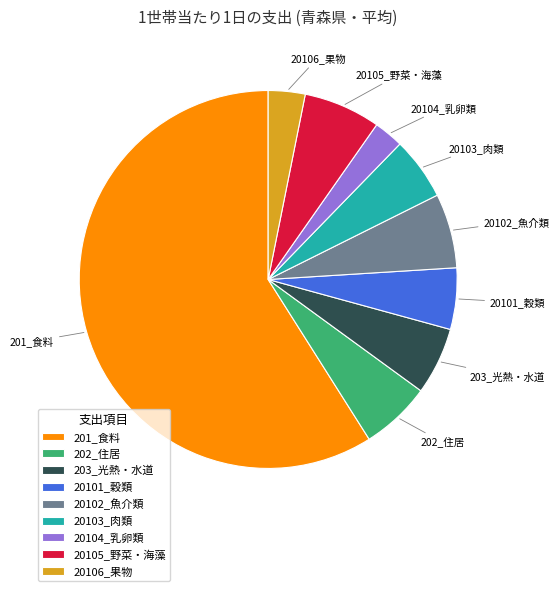

The 20103_肉類 slice represents 17% of the pie. True or false?

False